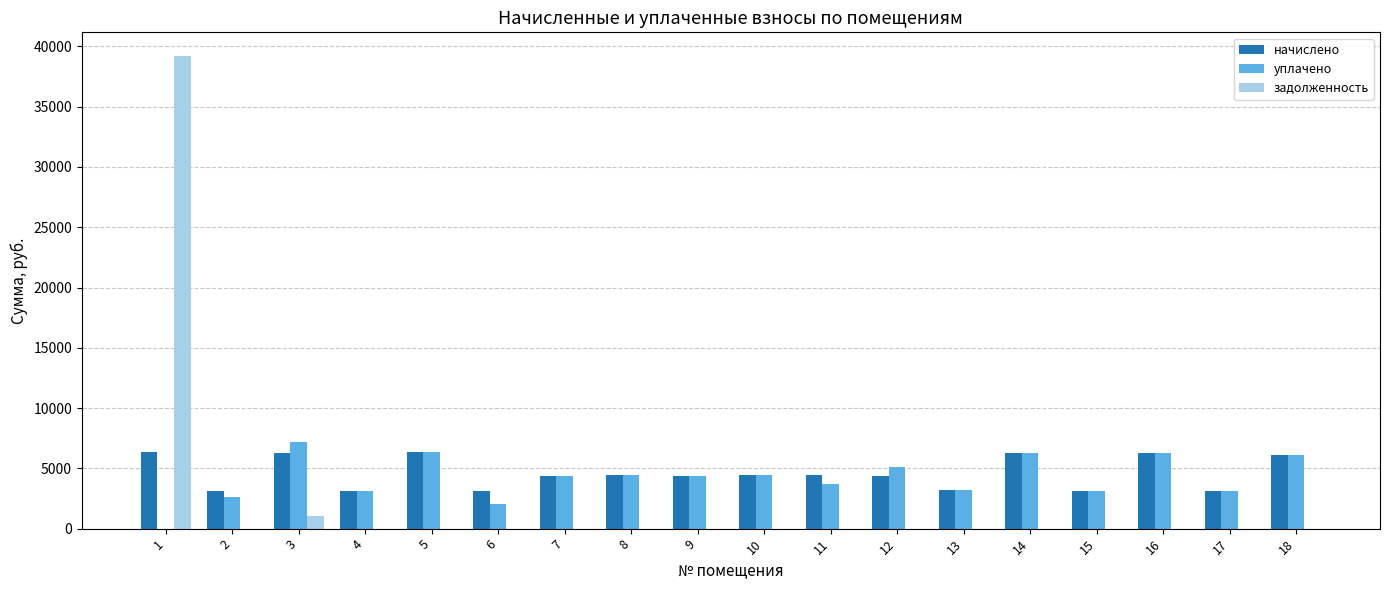

How many groups of bars are there?

18